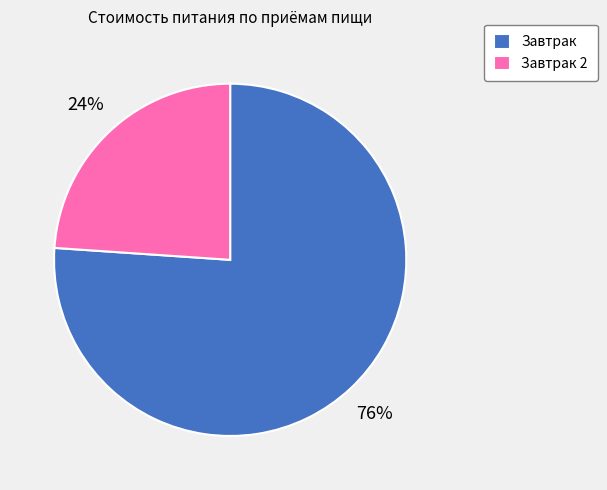

Which category has the biggest portion of the pie?

Завтрак